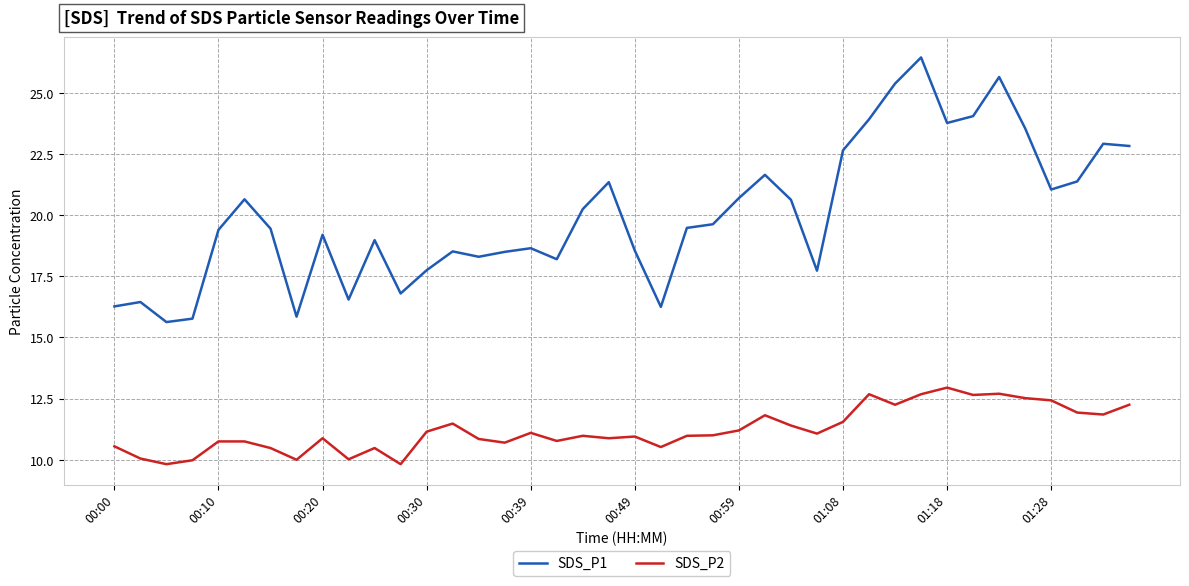

List the series in order of their overall mean, lowest first.

SDS_P2, SDS_P1